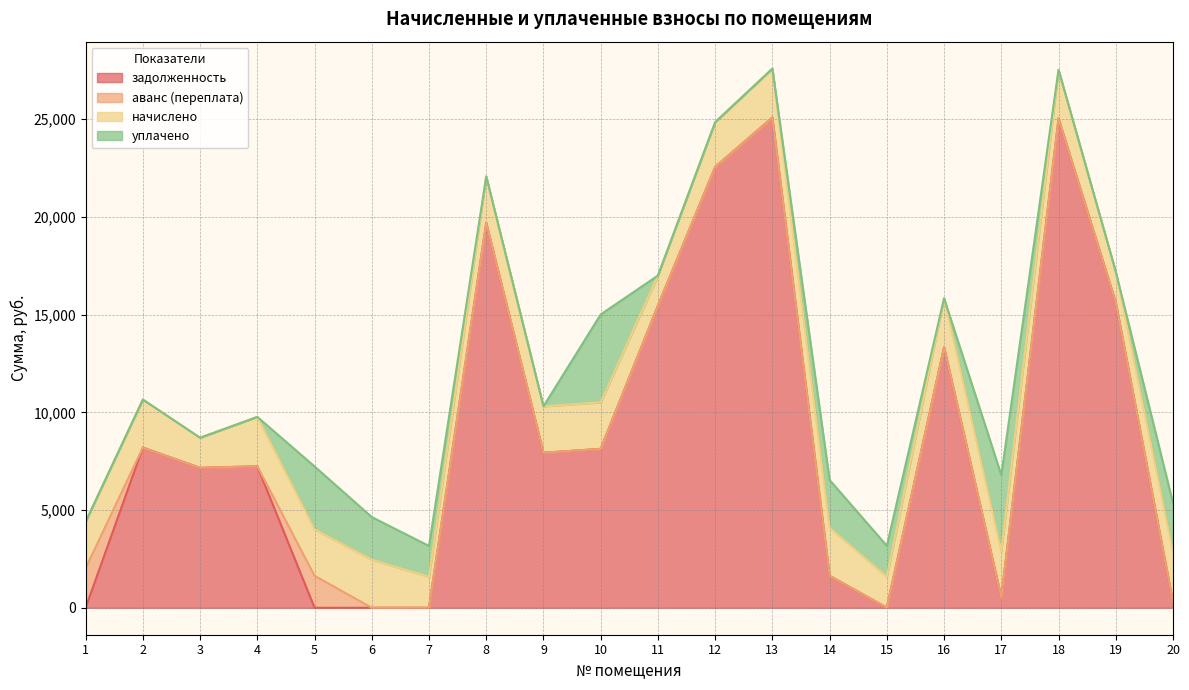

At how many categories does at least one series exceed 15075?

6